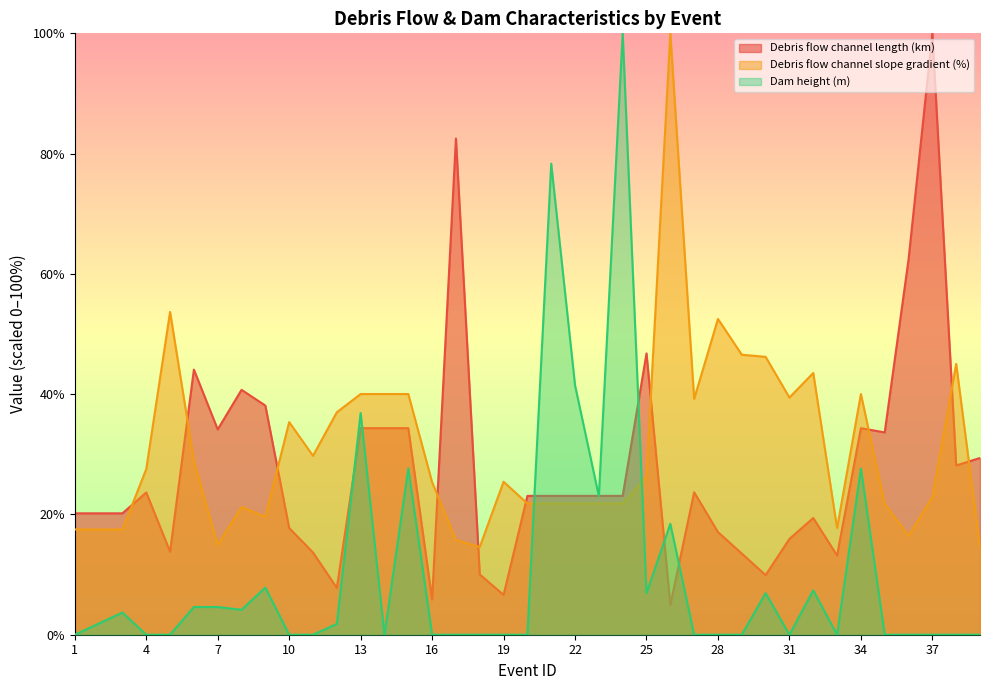

Which series has the widest spread of values?

Dam height (m)